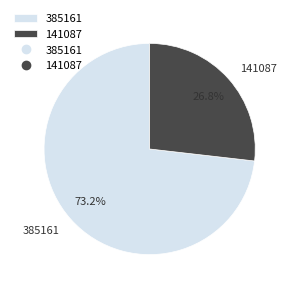

Rank the categories by value from highest to lowest.

385161, 141087